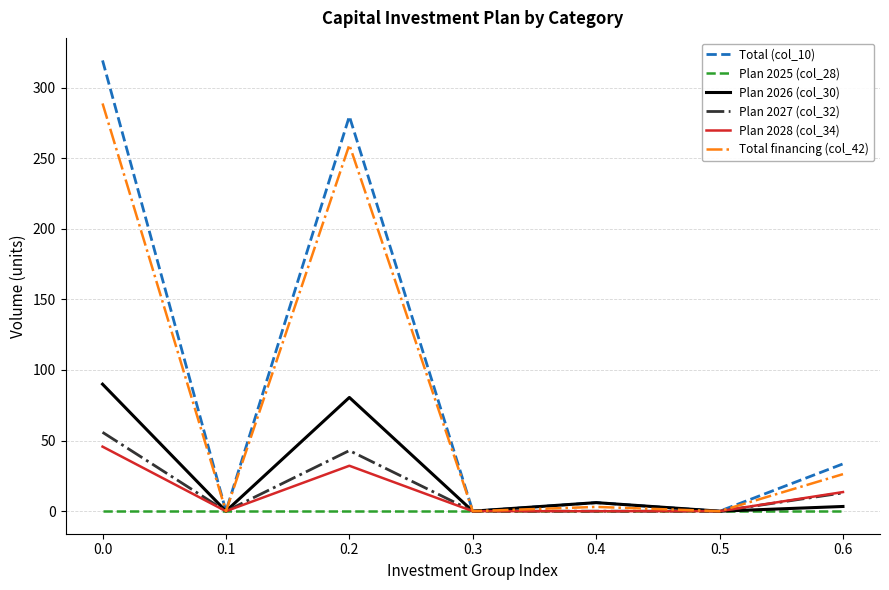

What is the total value across all series at 0.4?

15.1